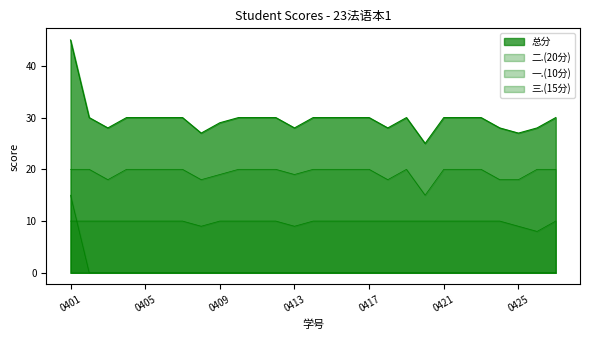

Count the number of categories in the chart.

27